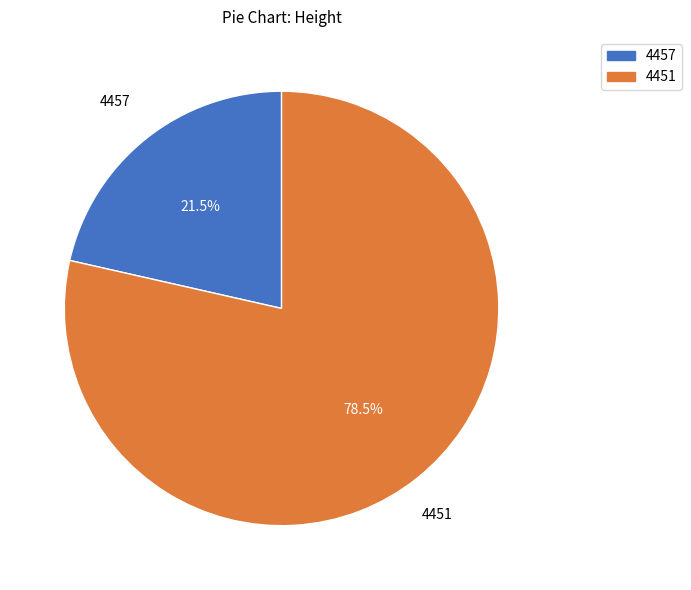

Between 4451 and 4457, which is larger?

4451